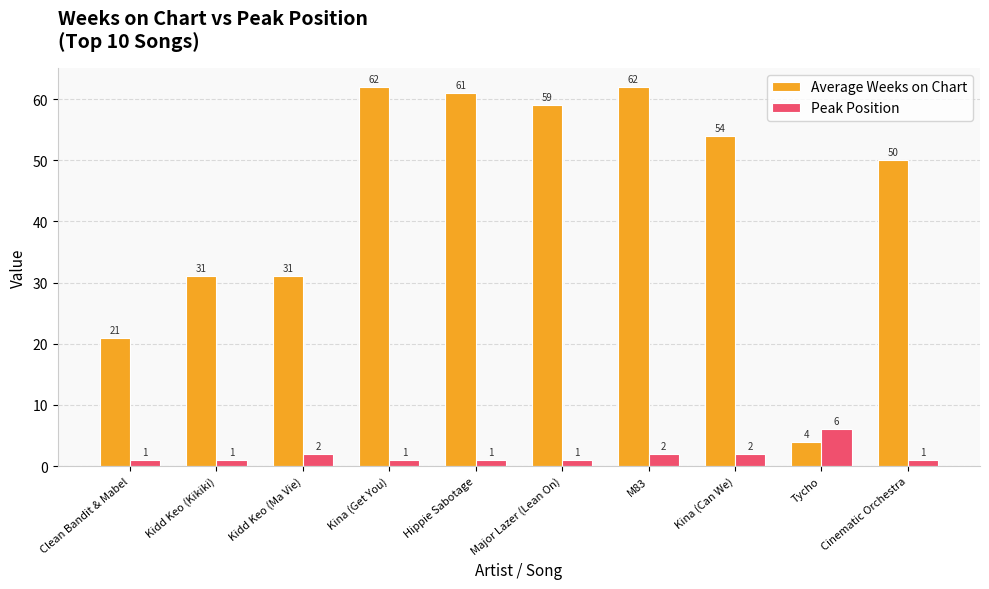

Rank the series by their maximum value, from highest to lowest.

Average Weeks on Chart, Peak Position